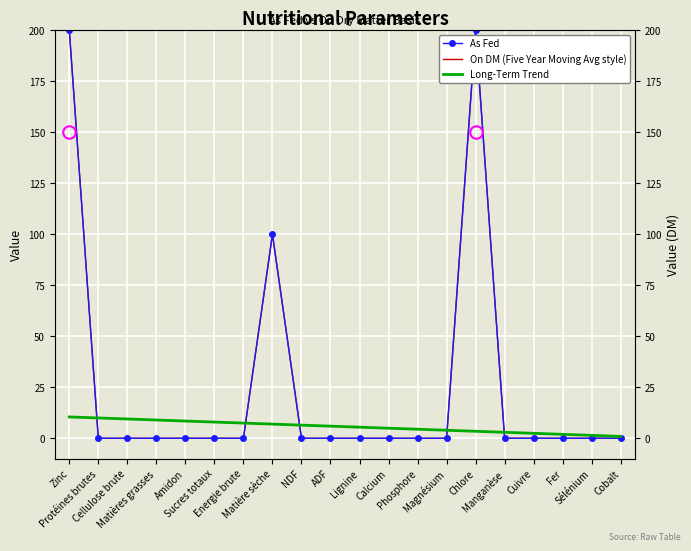

Which series has the widest spread of values?

As Fed